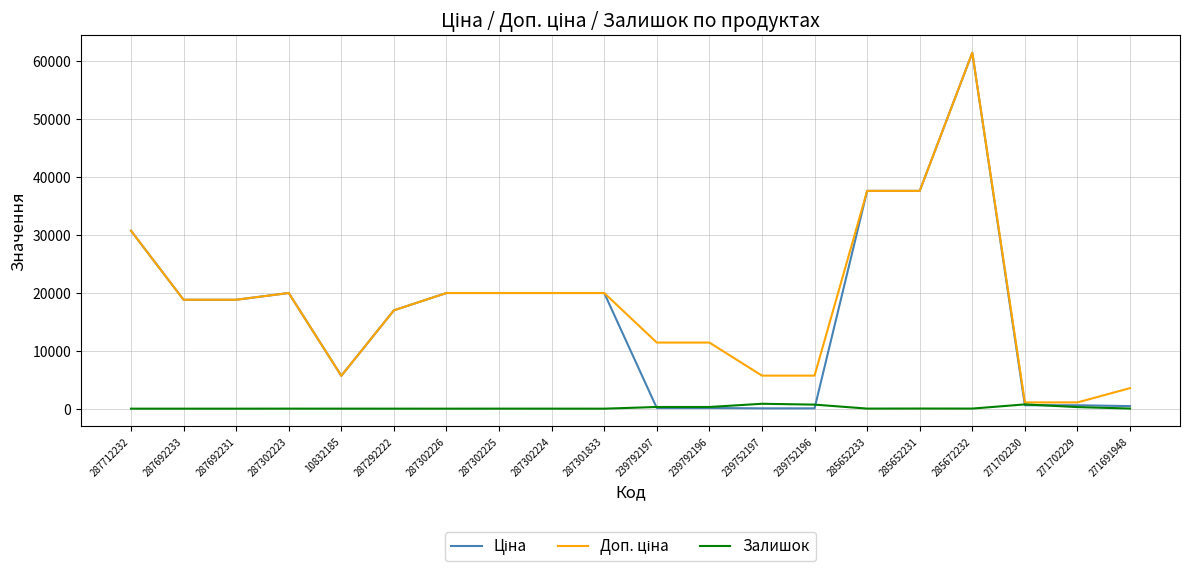

What is the maximum value shown in the chart?

61434.3